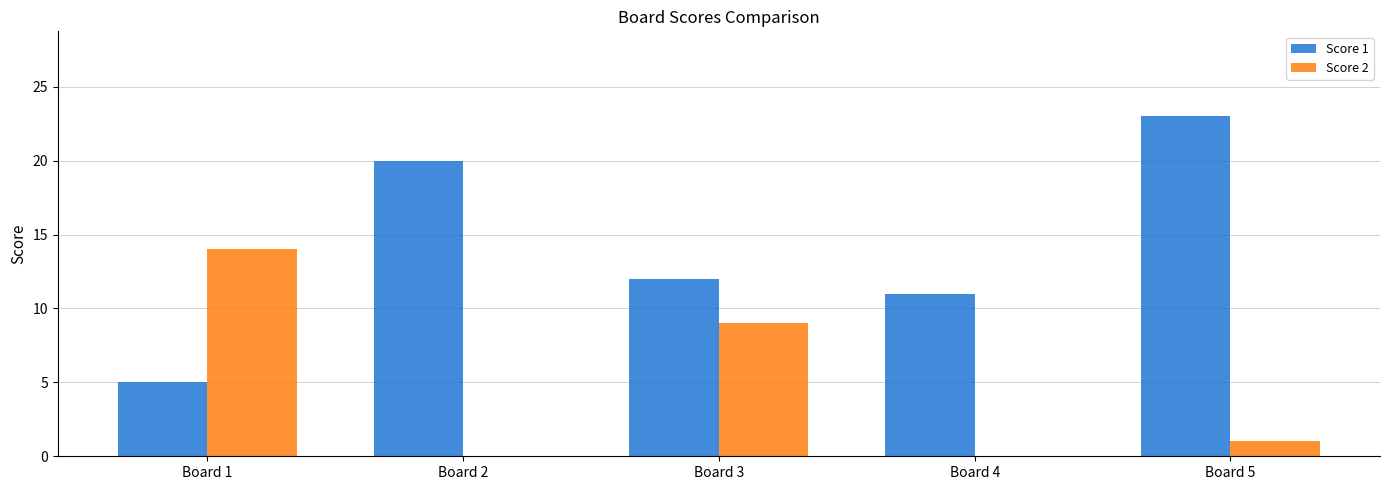

Where does the Score 2 series first go above 1?

Board 1